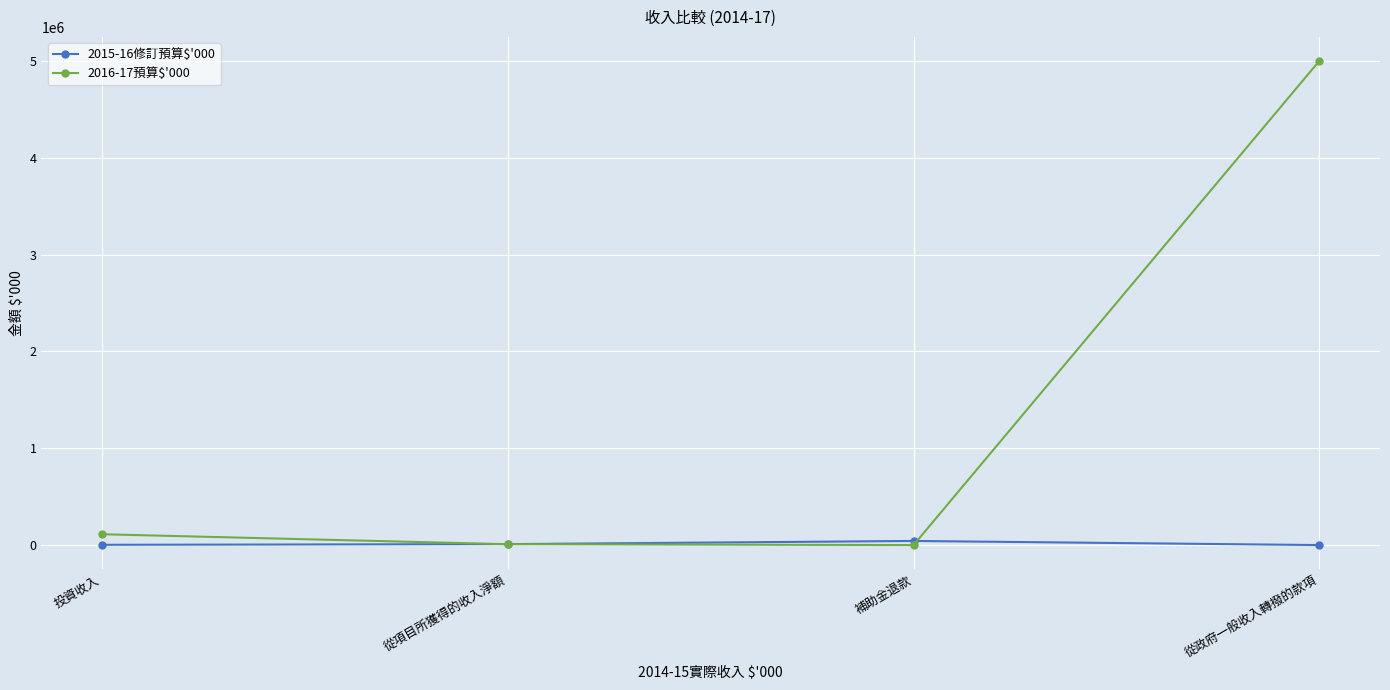

At which category is the sum across all series the highest?

從政府一般收入轉撥的款項